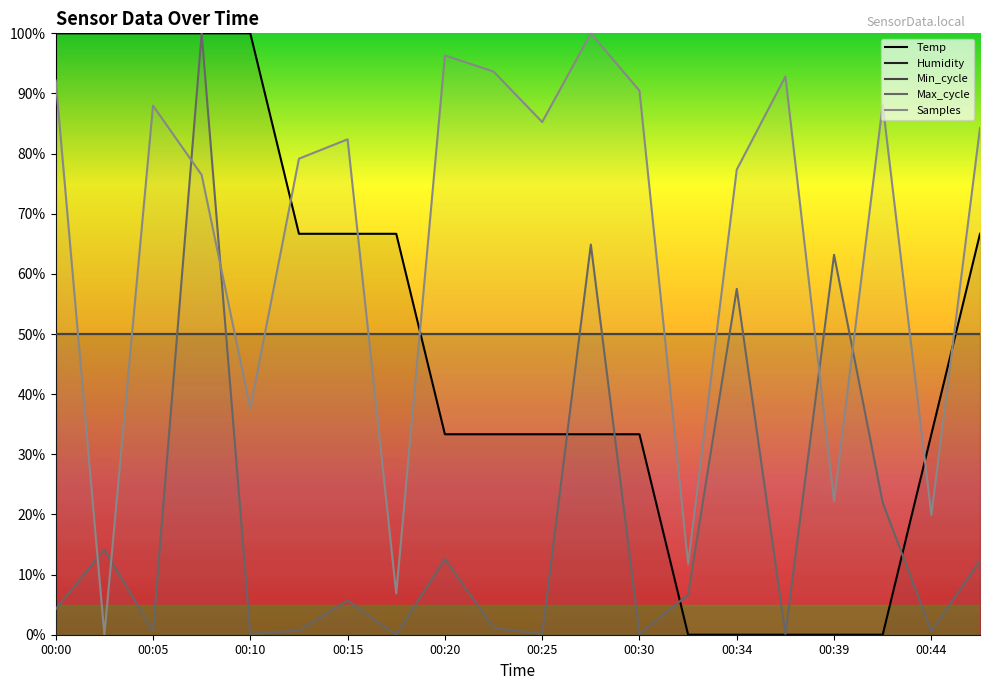

The Max_cycle series shows 6.7 at 00:32. True or false?

True